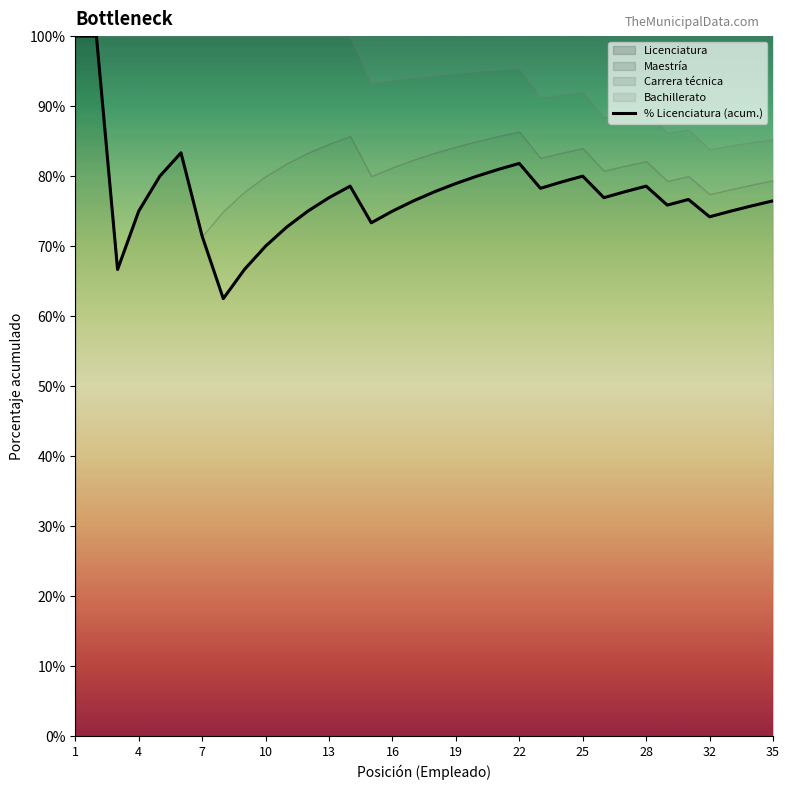

True or false: Licenciatura has a value of 47.3 at 10.

False